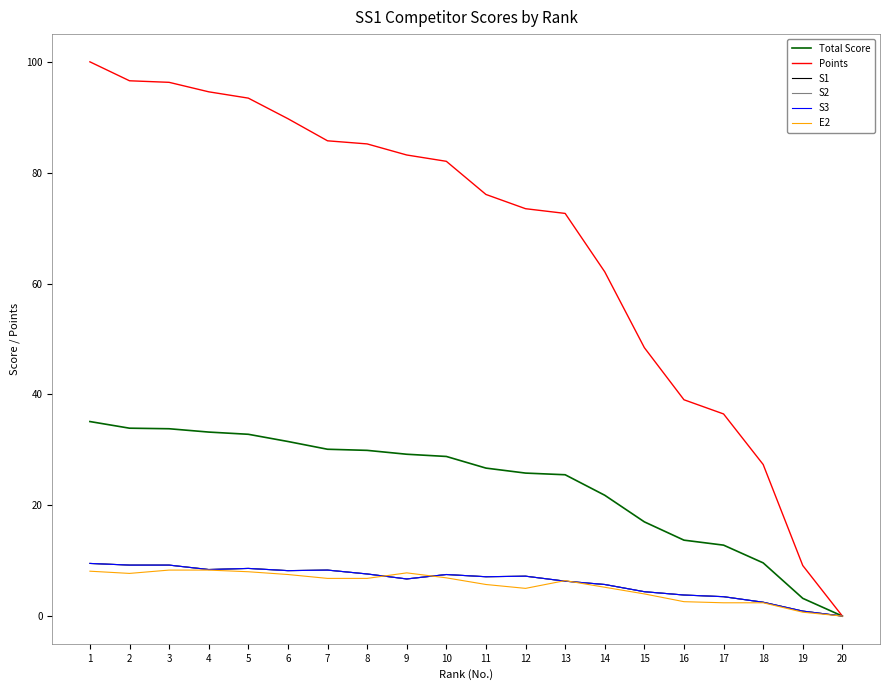

At which category does S3 reach its first local peak?

5